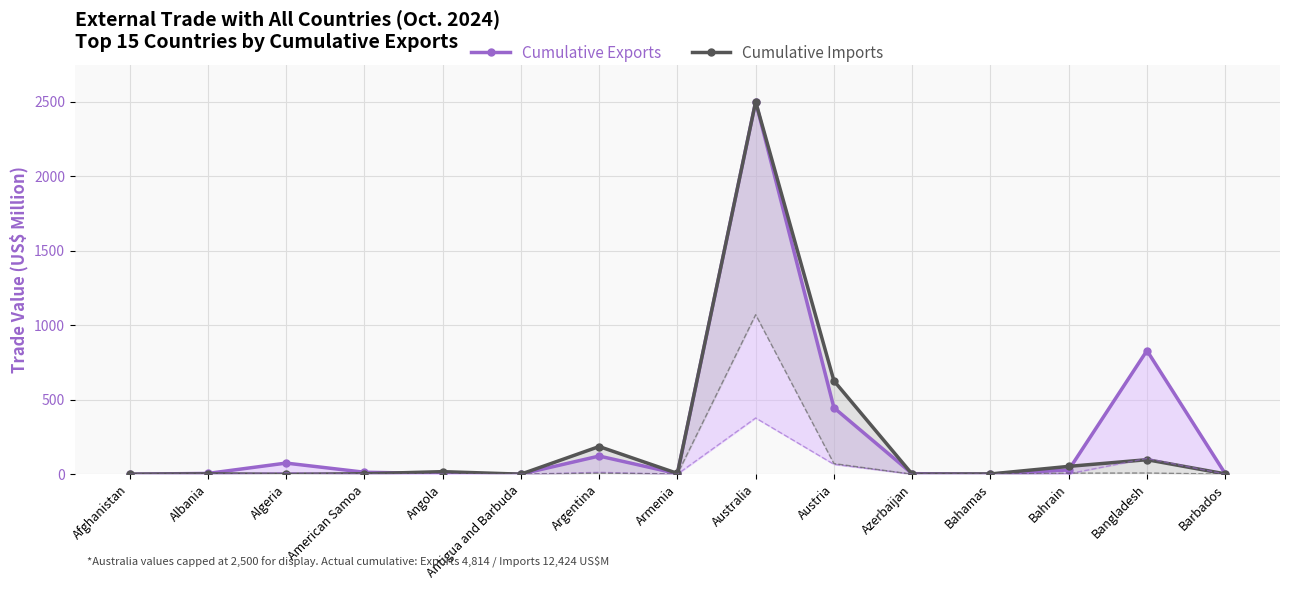

What is the sum of the Cumulative Exports values at Australia and Bahrain?

2528.6